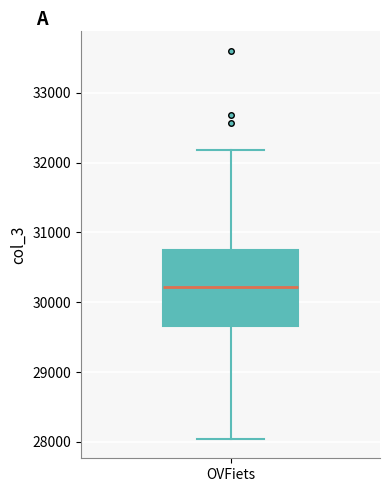

Read this box plot against the y-axis: the position of the median line, the range covered by the box, and the ends of both whiskers. The values are not printed on the chart, so give them approximately, as read against the axis.

median 30200, box 29700 to 30700, whiskers 28000 to 32200